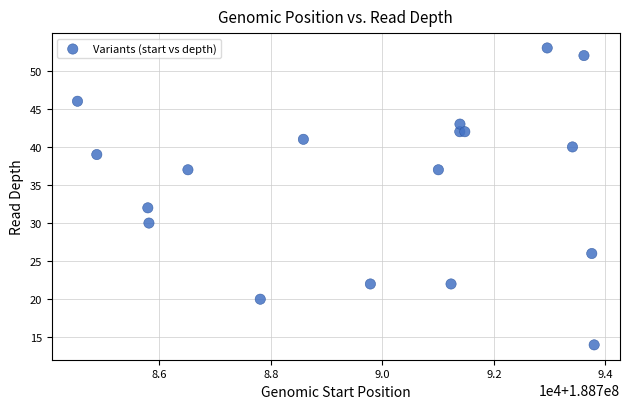

What Y value in the scatter plot is closest to 33?

32